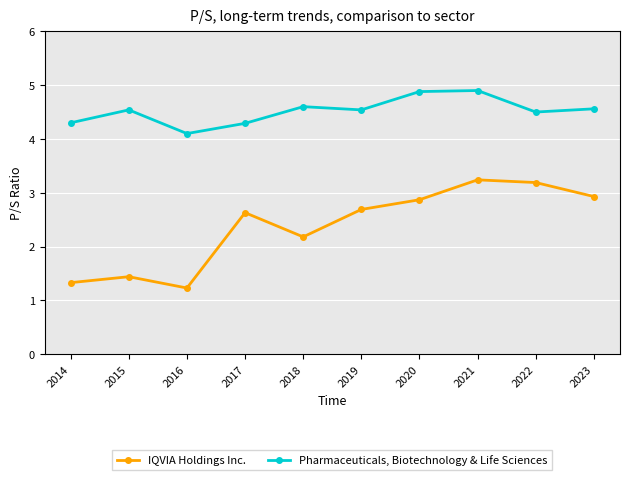

The value of Pharmaceuticals, Biotechnology & Life Sciences at 2014 is 4.3. True or false?

True